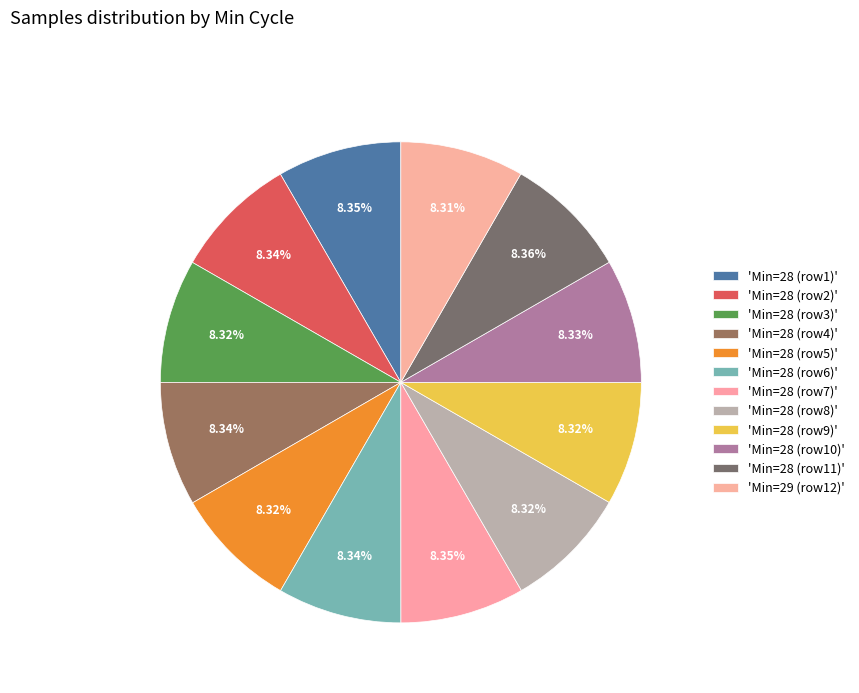

Count the number of slices in the pie.

12